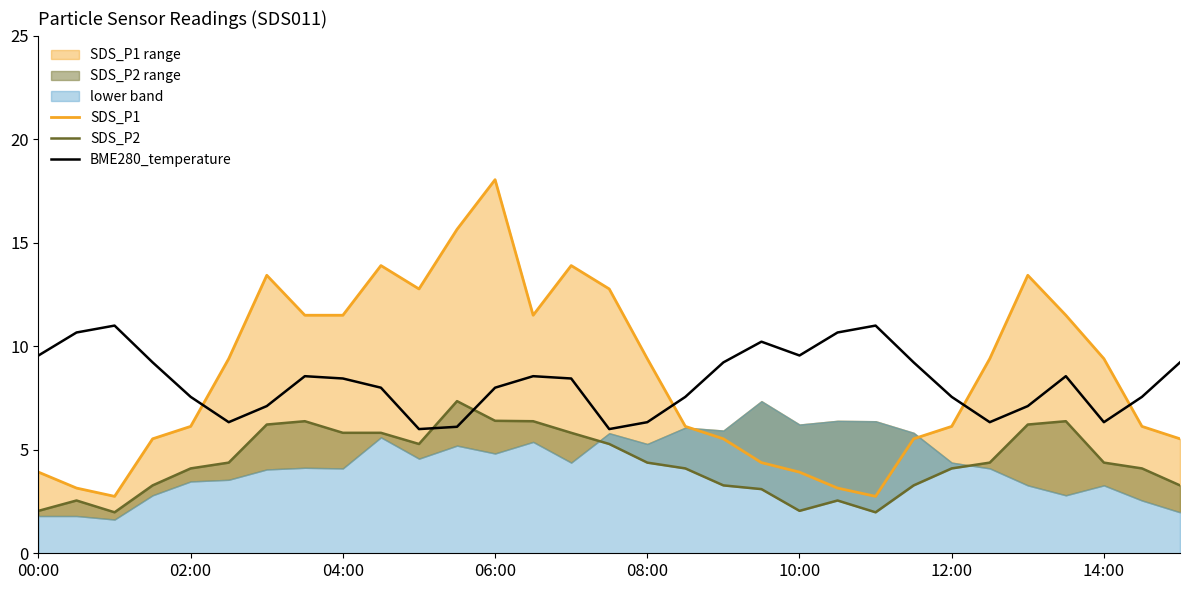

What is the difference between the SDS_P1 values at 00:00 and 10?

8.8